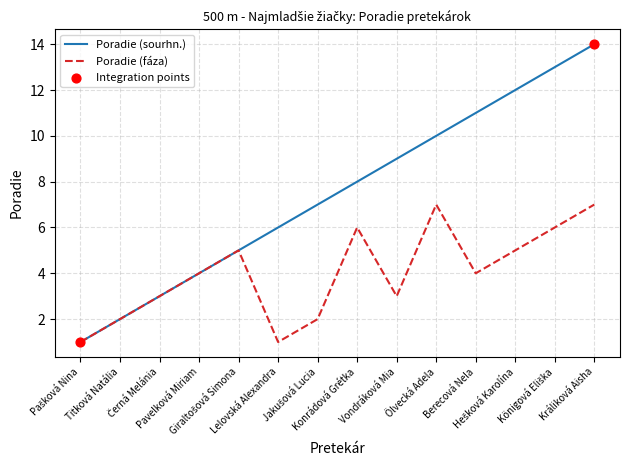

At which category is the sum across all series the highest?

Králiková Aisha